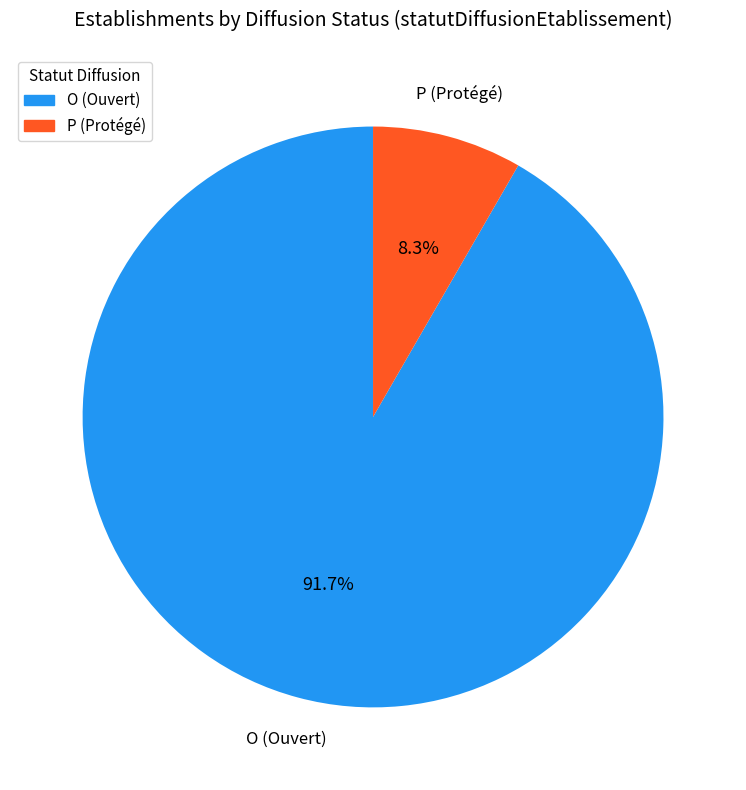

To the nearest percent, what is the difference between the P and O slice percentages?

83%